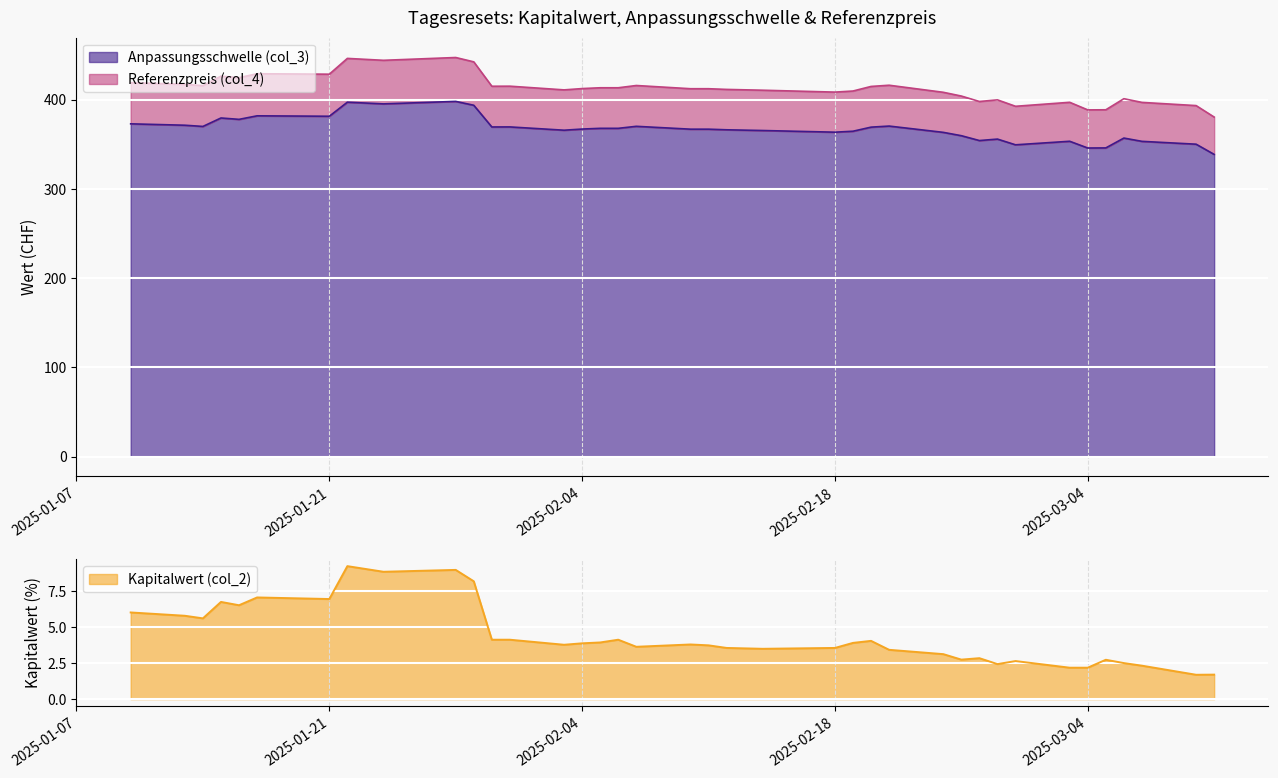

What is the difference between the second highest and second lowest values in the Kapitalwert (col_2) series?

7.3